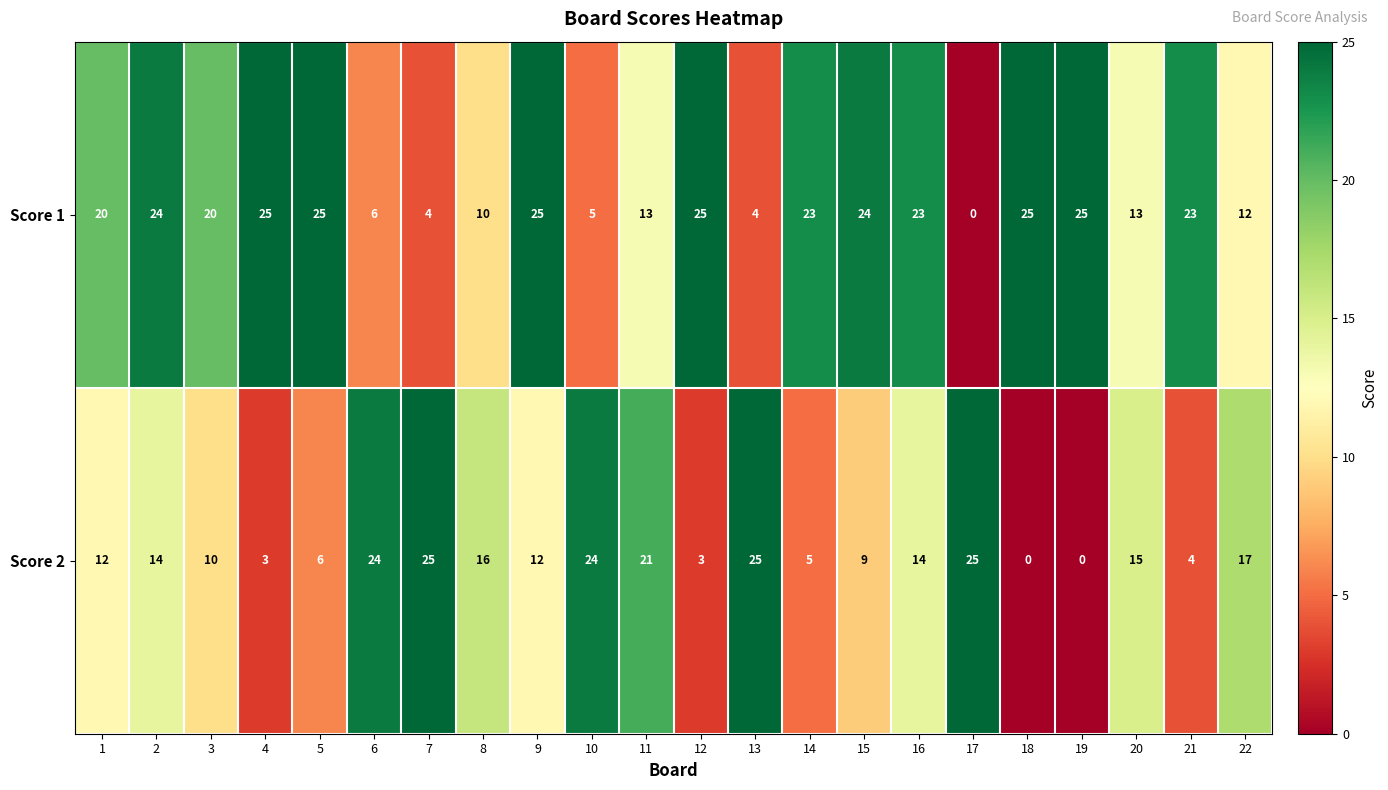

What is the sum of the Score 1 values at 16 and 15?

47